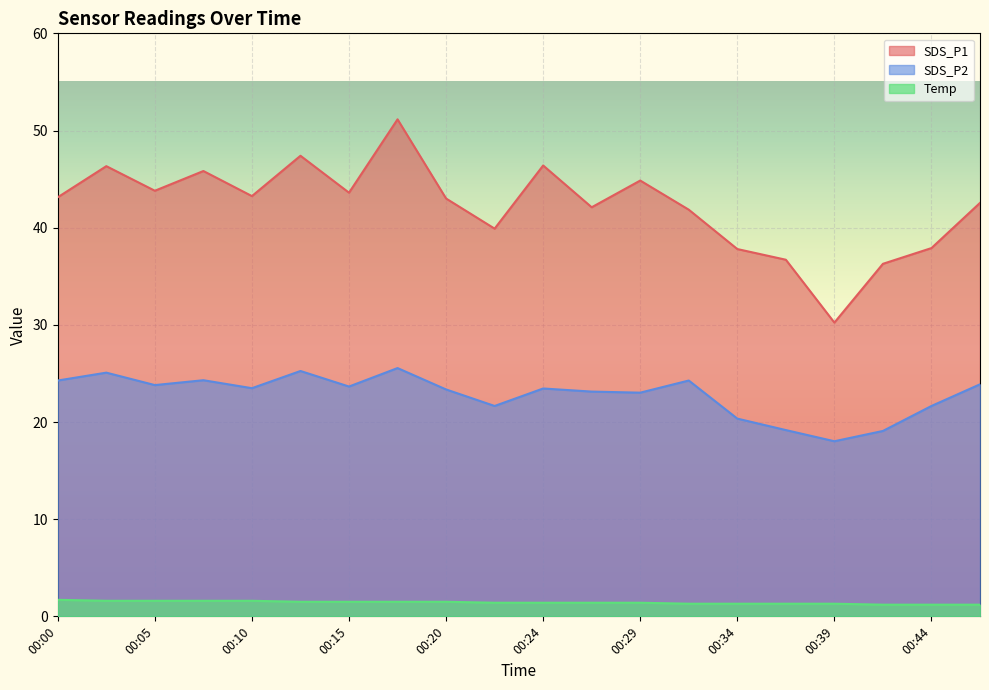

Reading left to right, what are all the values shown in this chart?

SDS_P1: 00:00=43.1	00:03=46.3	00:05=43.8	00:07=45.8	00:10=43.2	00:12=47.4	00:15=43.6	00:17=51.1	00:20=43.0	00:22=39.9	00:24=46.4	00:27=42.1	00:29=44.9	00:32=41.9	00:34=37.8	00:37=36.7	00:39=30.2	00:41=36.3	00:44=37.9	00:46=42.5
SDS_P2: 00:00=24.3	00:03=25.1	00:05=23.8	00:07=24.3	00:10=23.5	00:12=25.2	00:15=23.6	00:17=25.6	00:20=23.4	00:22=21.6	00:24=23.4	00:27=23.1	00:29=23.0	00:32=24.3	00:34=20.4	00:37=19.2	00:39=18.0	00:41=19.1	00:44=21.6	00:46=23.9
Temp: 00:00=1.7	00:03=1.6	00:05=1.6	00:07=1.6	00:10=1.6	00:12=1.5	00:15=1.5	00:17=1.5	00:20=1.5	00:22=1.4	00:24=1.4	00:27=1.4	00:29=1.4	00:32=1.3	00:34=1.3	00:37=1.3	00:39=1.3	00:41=1.2	00:44=1.2	00:46=1.2